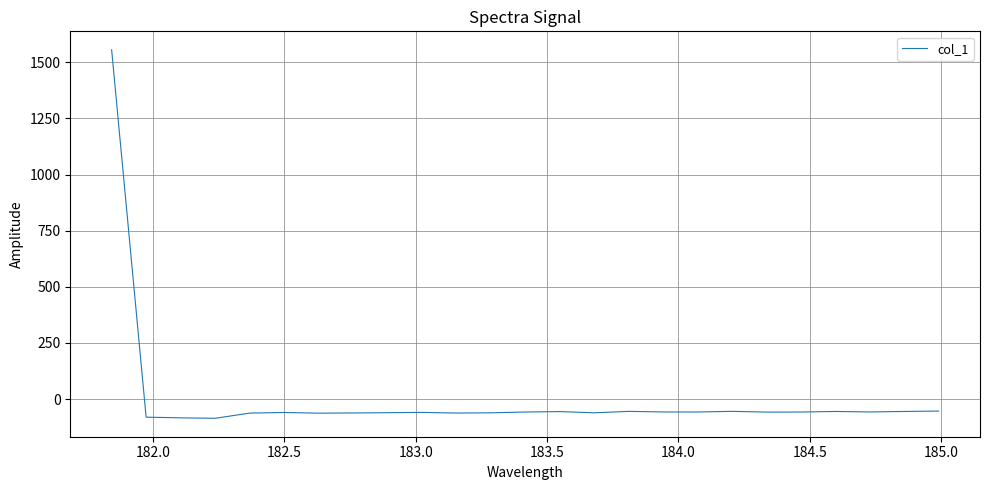

What is the greatest value displayed?

1555.6